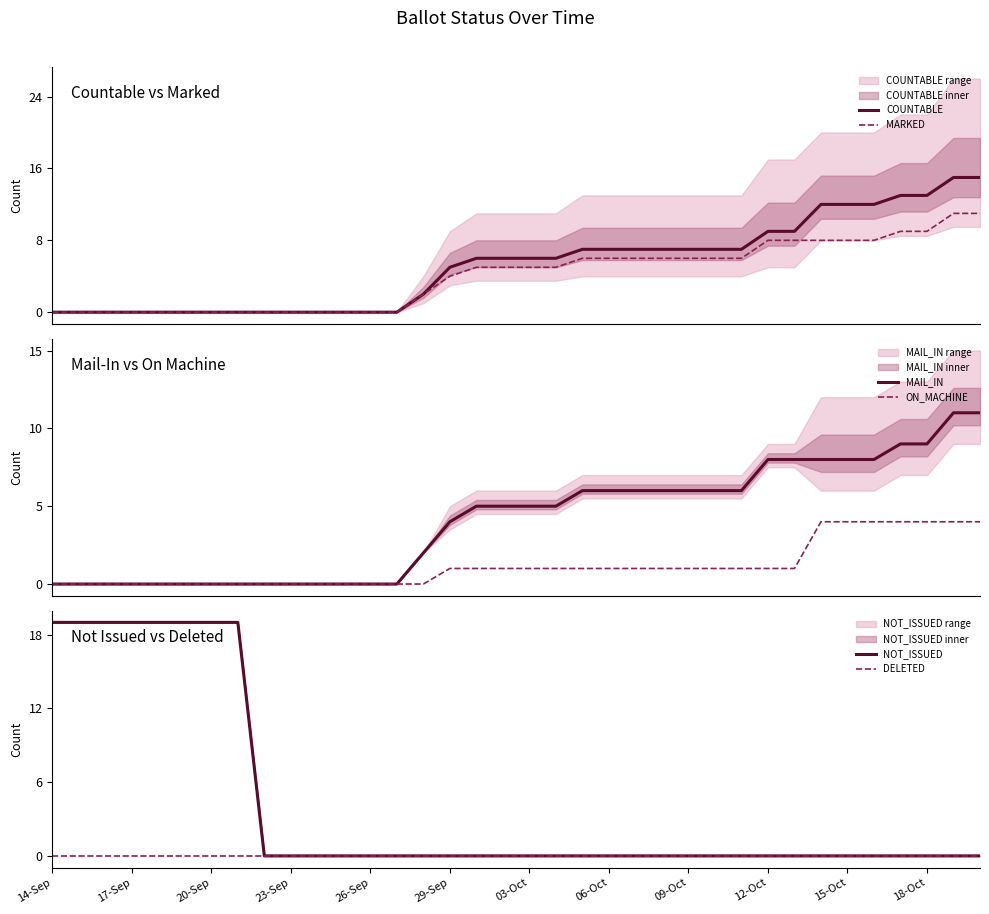

The DELETED series shows 0 at 06-Oct. True or false?

True